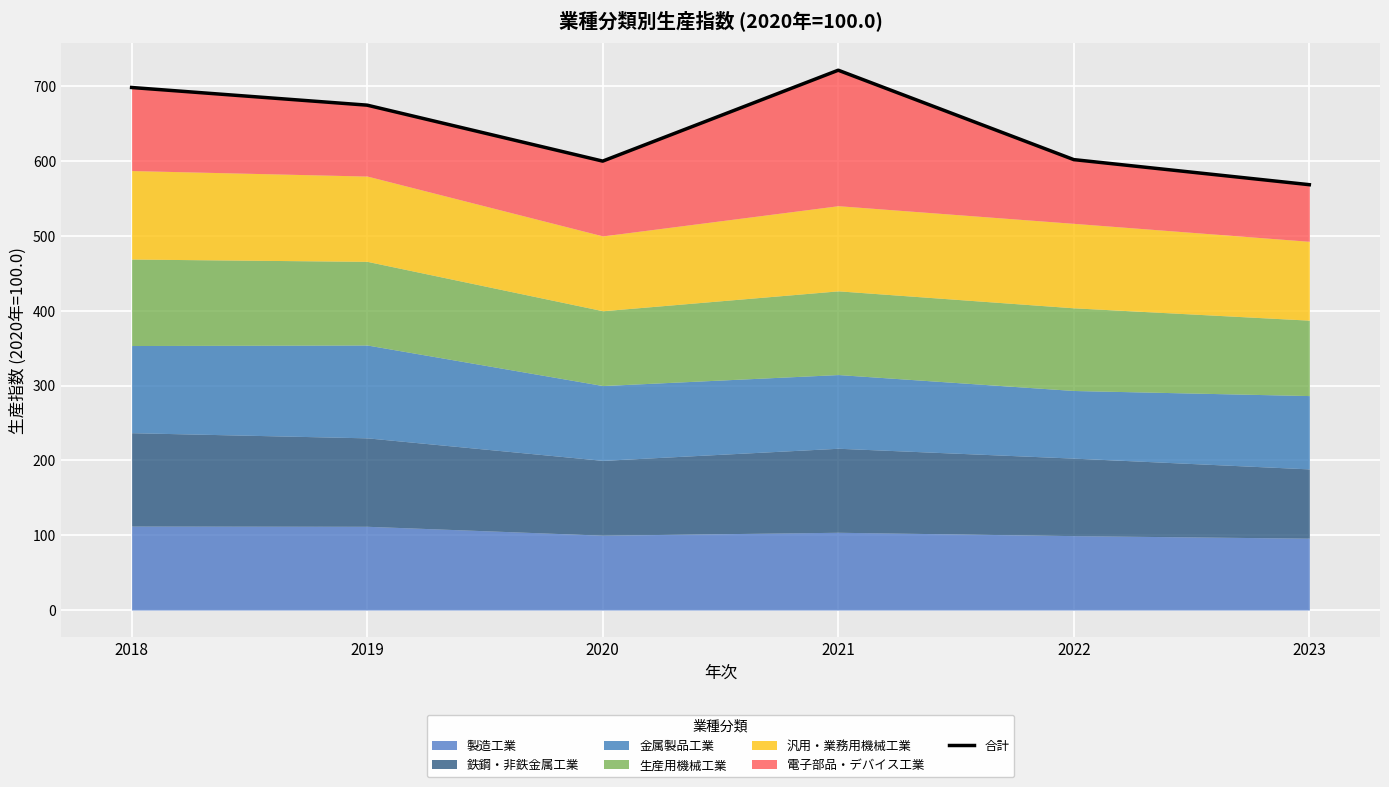

List the labels in order of value, smallest first.

2023, 2020, 2022, 2019, 2018, 2021